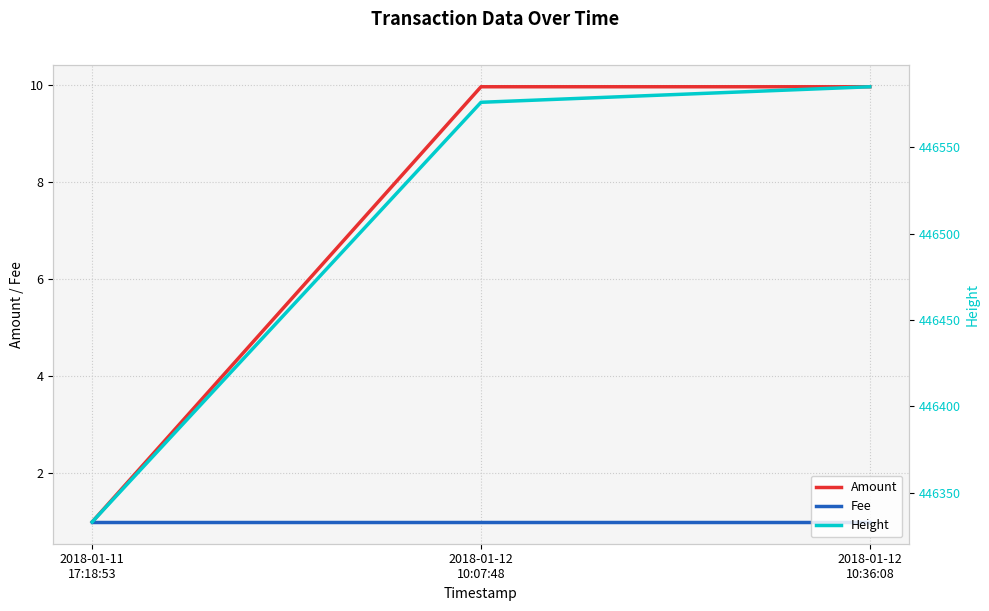

Is it true that Fee equals 1.4 at 2018-01-11
17:18:53?

False